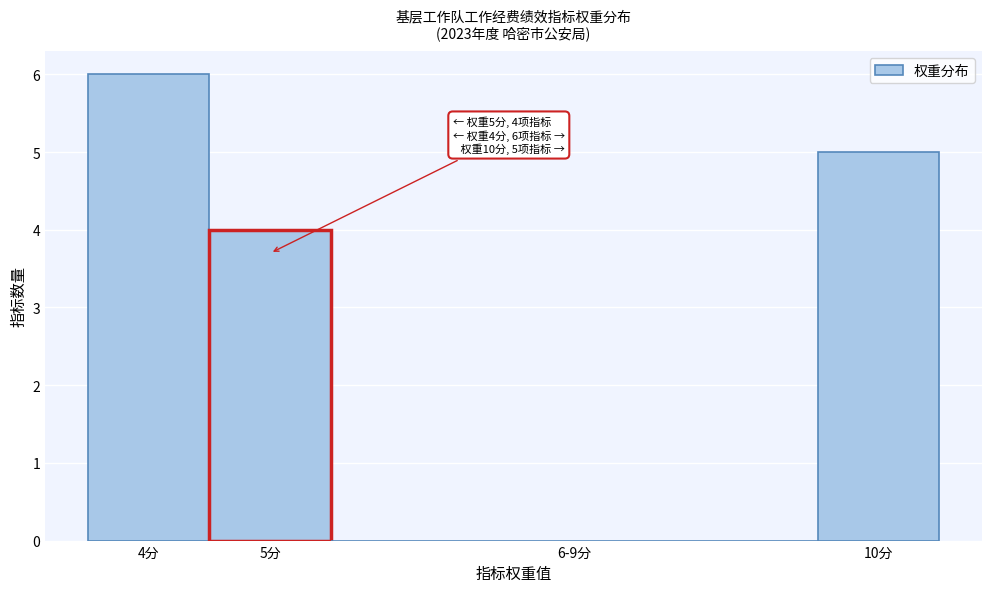

Reading left to right, transcribe all the data shown in this chart.

4分=6	5分=4	6-9分=0	10分=5